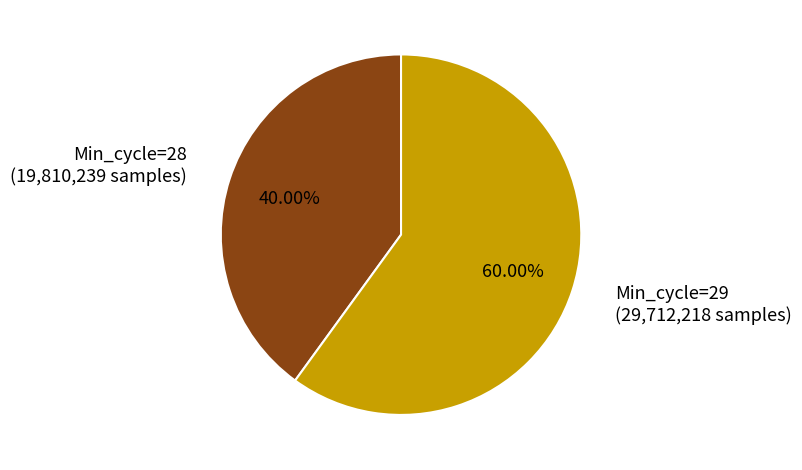

Does any single category account for the majority?

Yes